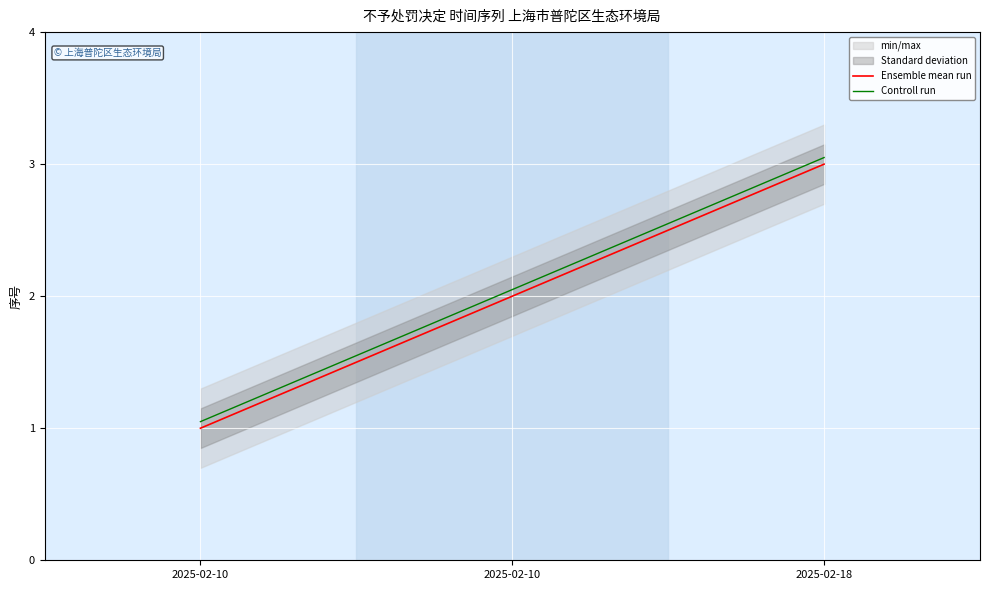

List the labels in order of Controll run value, largest first.

2025-02-18, 2025-02-10, 2025-02-10